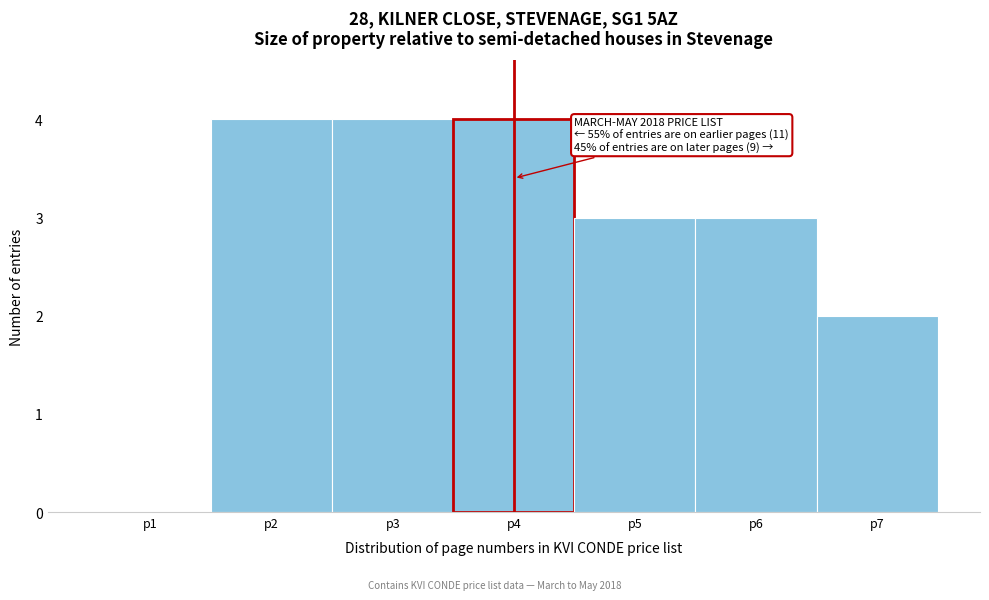

Reading right to left, extract all data points from this chart.

p7=2	p6=3	p5=3	p4=4	p3=4	p2=4	p1=0